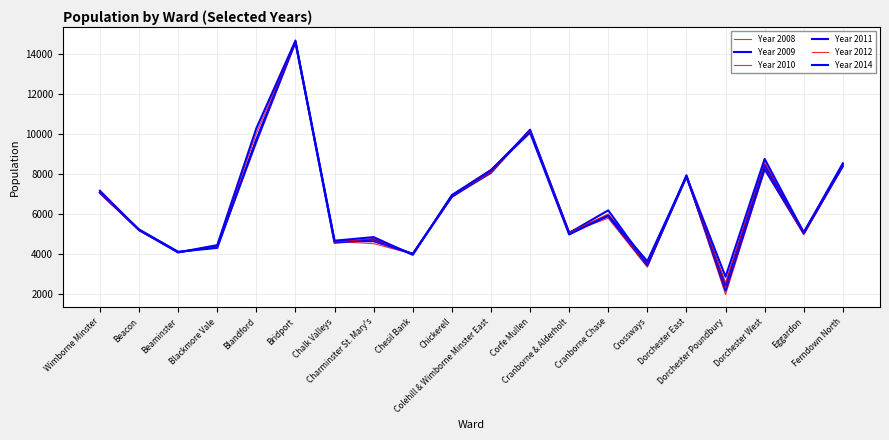

Is it true that Year 2011 equals 1867 at Beaminster?

False